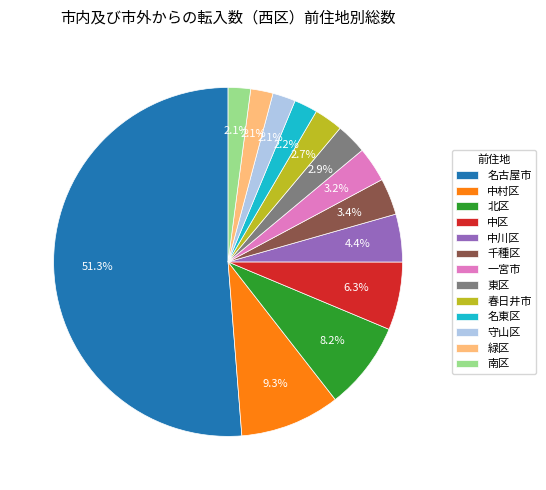

To the nearest percent, what portion does 緑区 represent?

2%